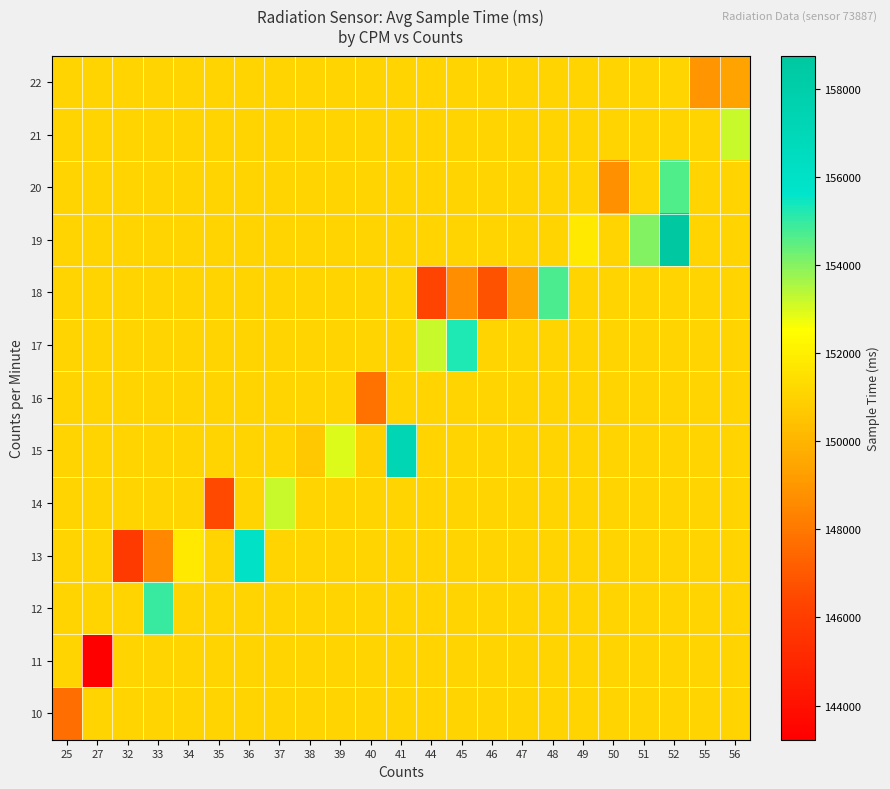

List the series in order of their peak value, lowest first.

10, 11, 16, 22, 21, 14, 20, 18, 12, 17, 13, 15, 19